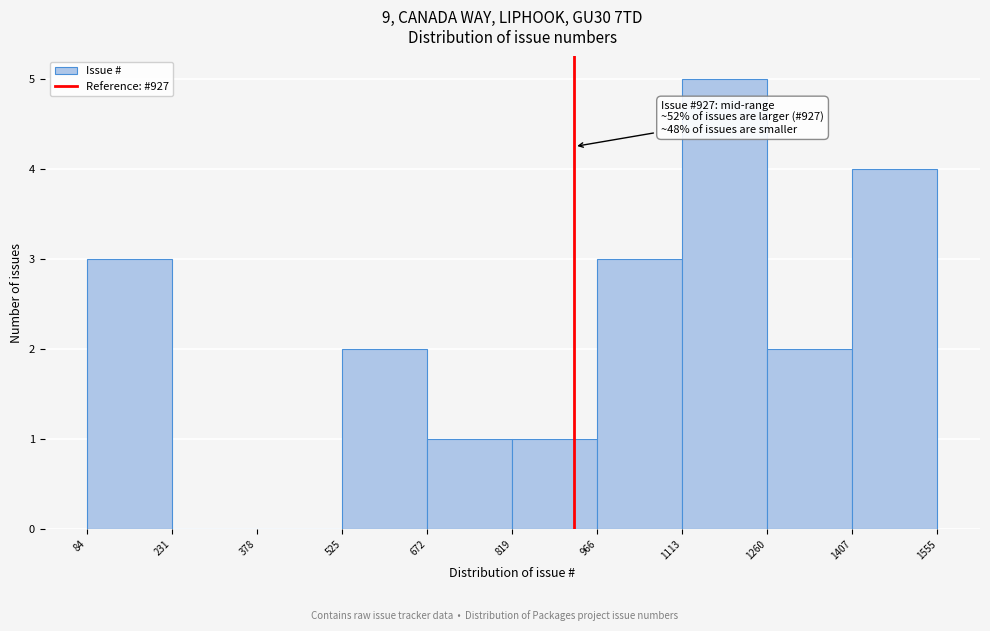

Over which range of the x-axis is the bar tallest?

1113 to 1260